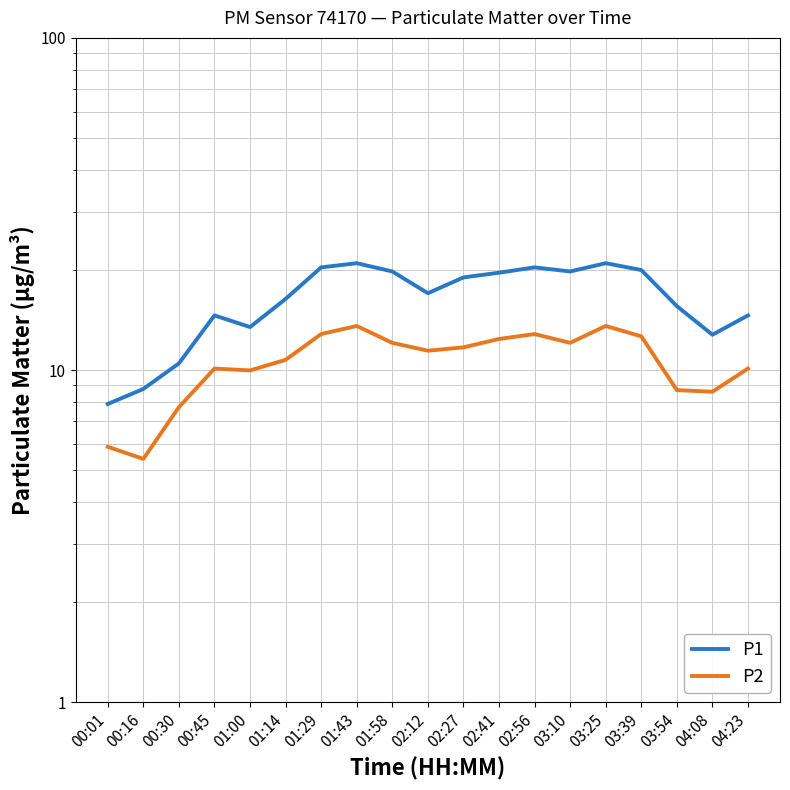

True or false: P2 and P1 intersect in this chart.

False